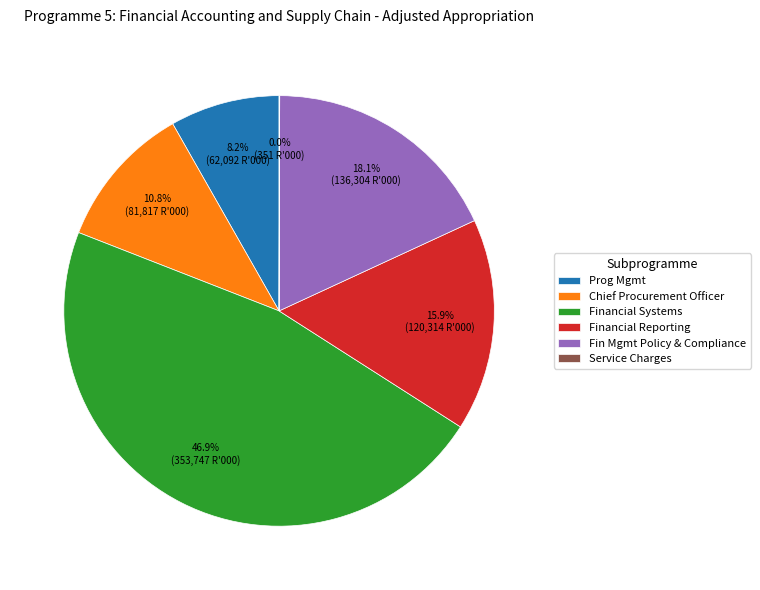

Does any single category account for the majority?

No